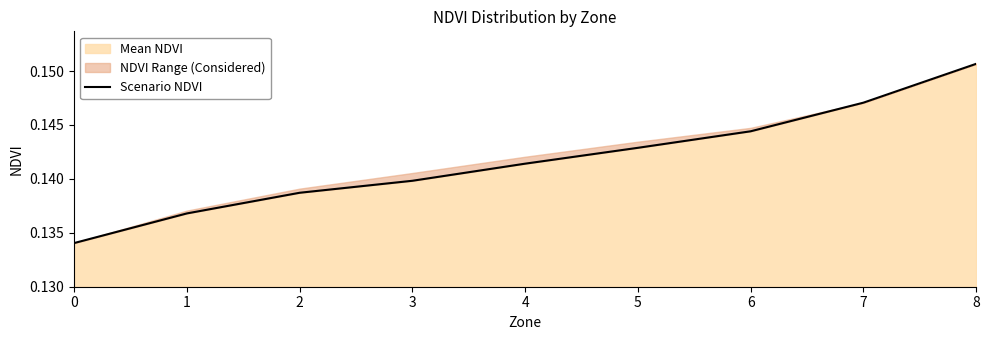

Which has a higher value, 1 or 4?

4